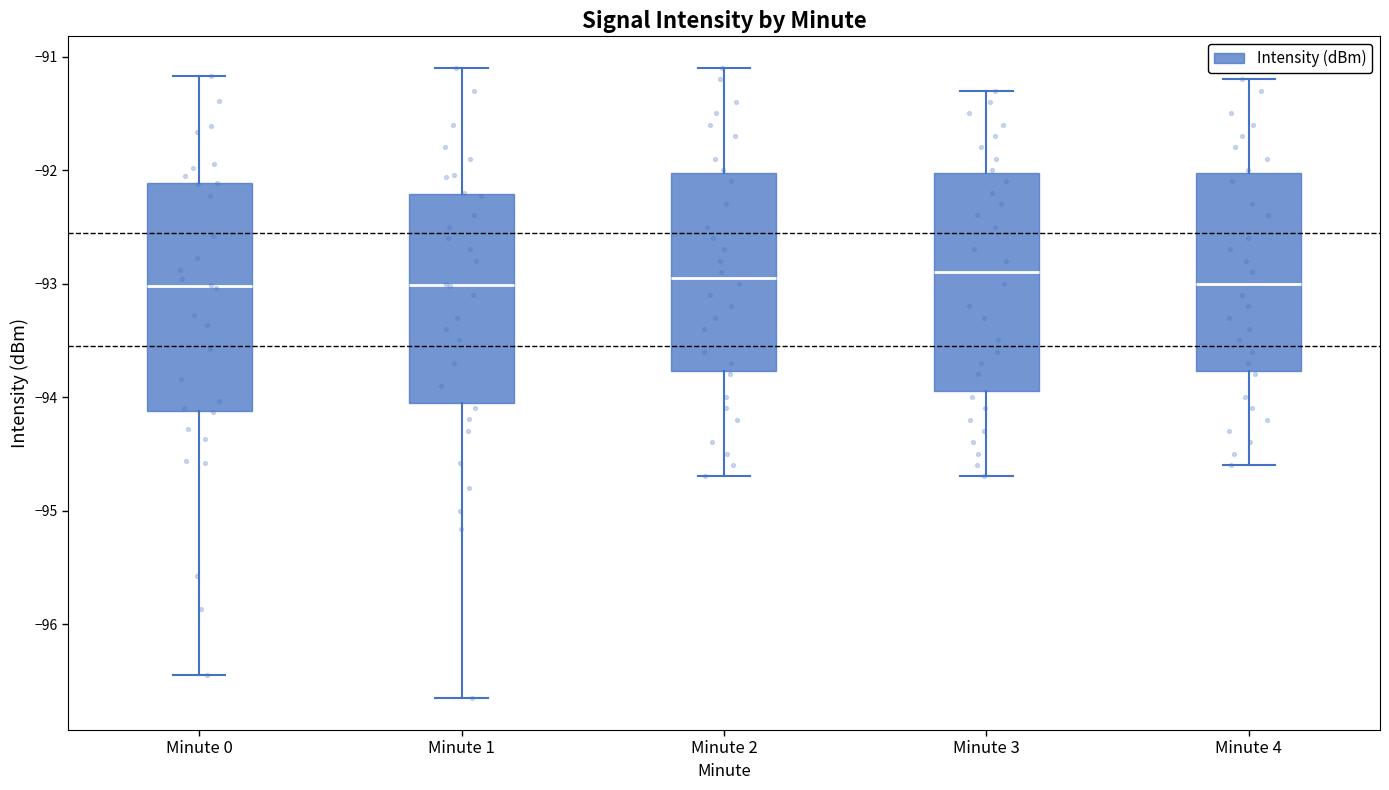

Where does the median line of the box for Minute 0 sit on the y-axis? The values are not printed on the chart, so give them approximately, as read against the axis.

-93.0